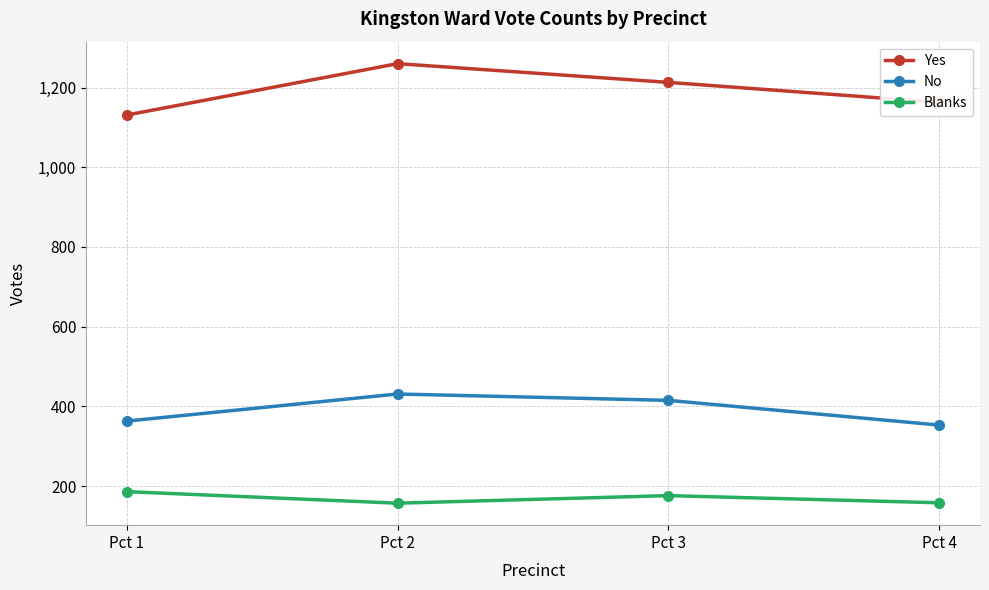

At which category is the sum across all series the highest?

Pct 2